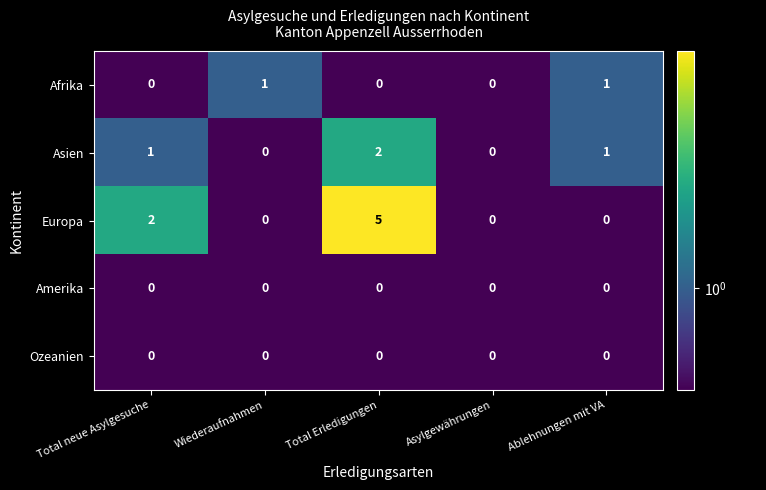

The value of Europa at Asylgewährungen is 3. True or false?

False